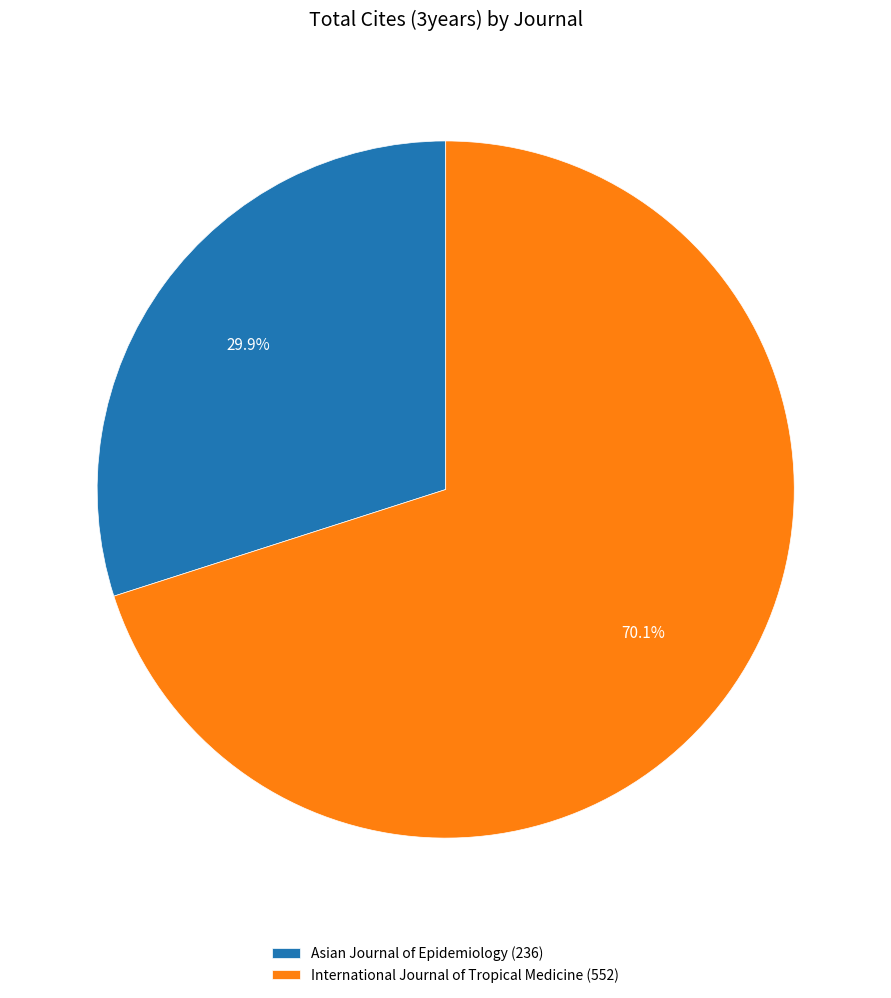

Approximately how many times larger is the value at Asian Journal of Epidemiology compared to International Journal of Tropical Medicine?

0.4